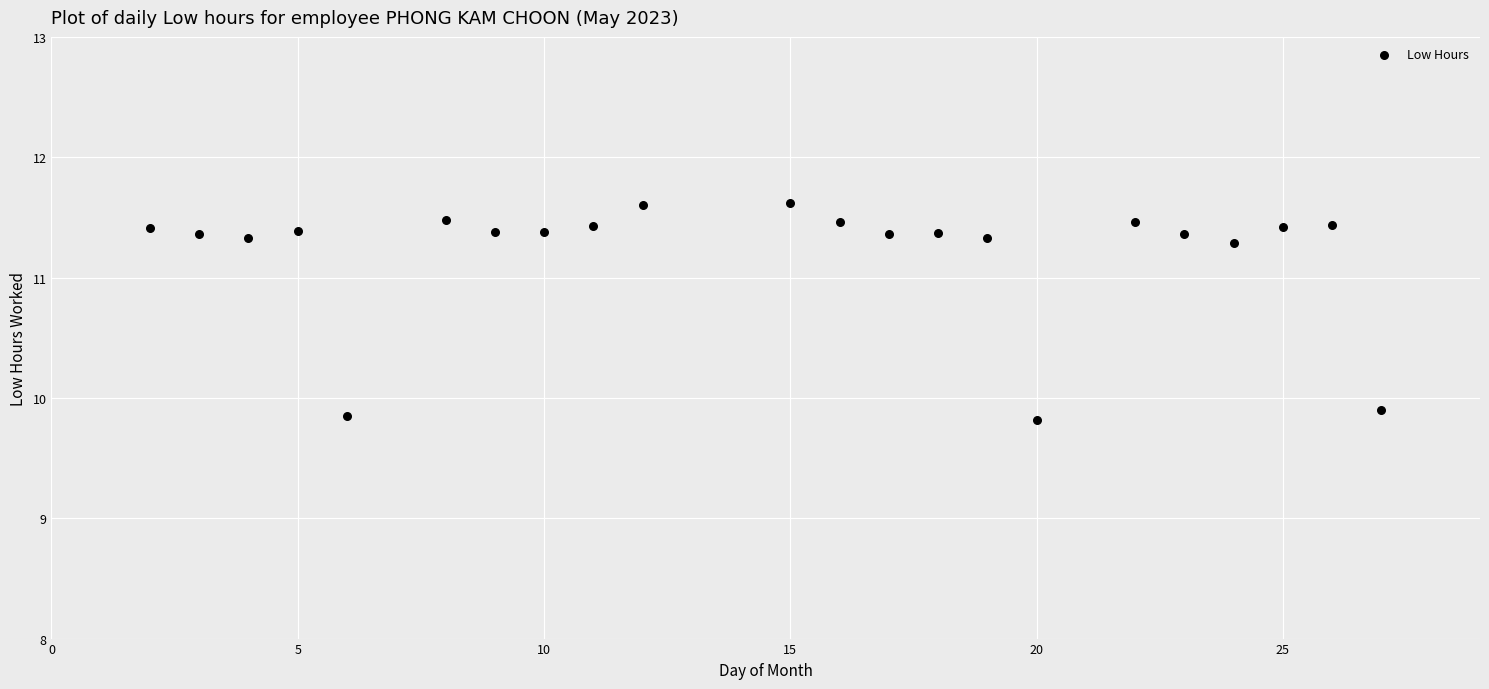

What is the range of Y values (max minus min)?

1.8